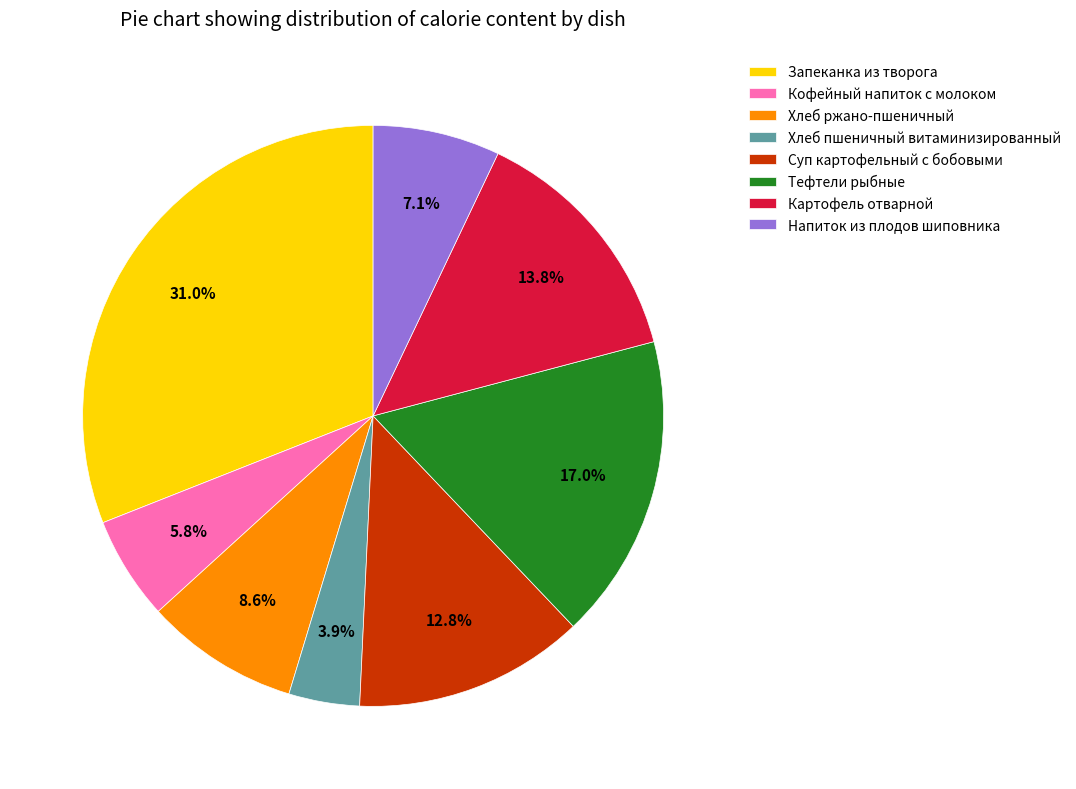

Between Суп картофельный с бобовыми and Тефтели рыбные, which is larger?

Тефтели рыбные